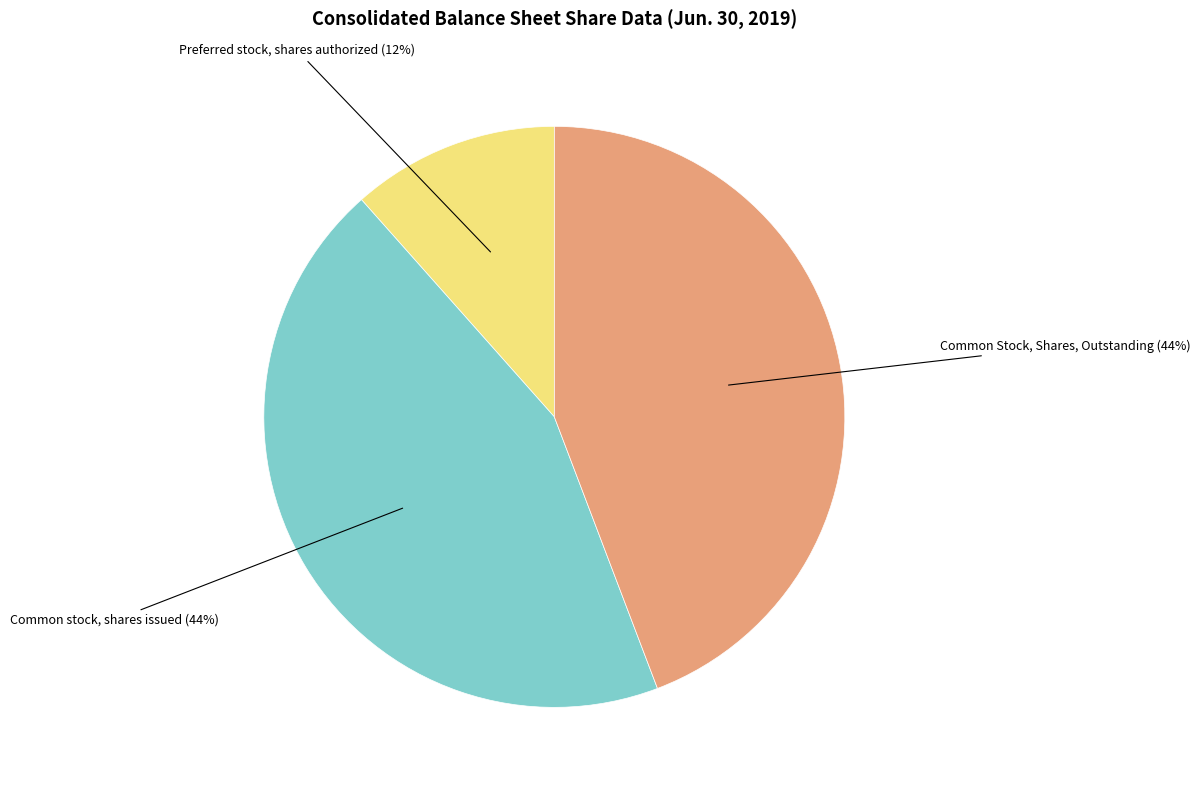

True or false: Common Stock, Shares, Outstanding accounts for 44% of the total.

True